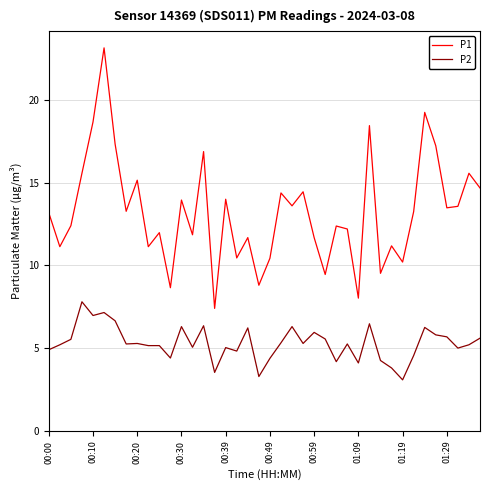

True or false: P2 and P1 cross at least once.

False